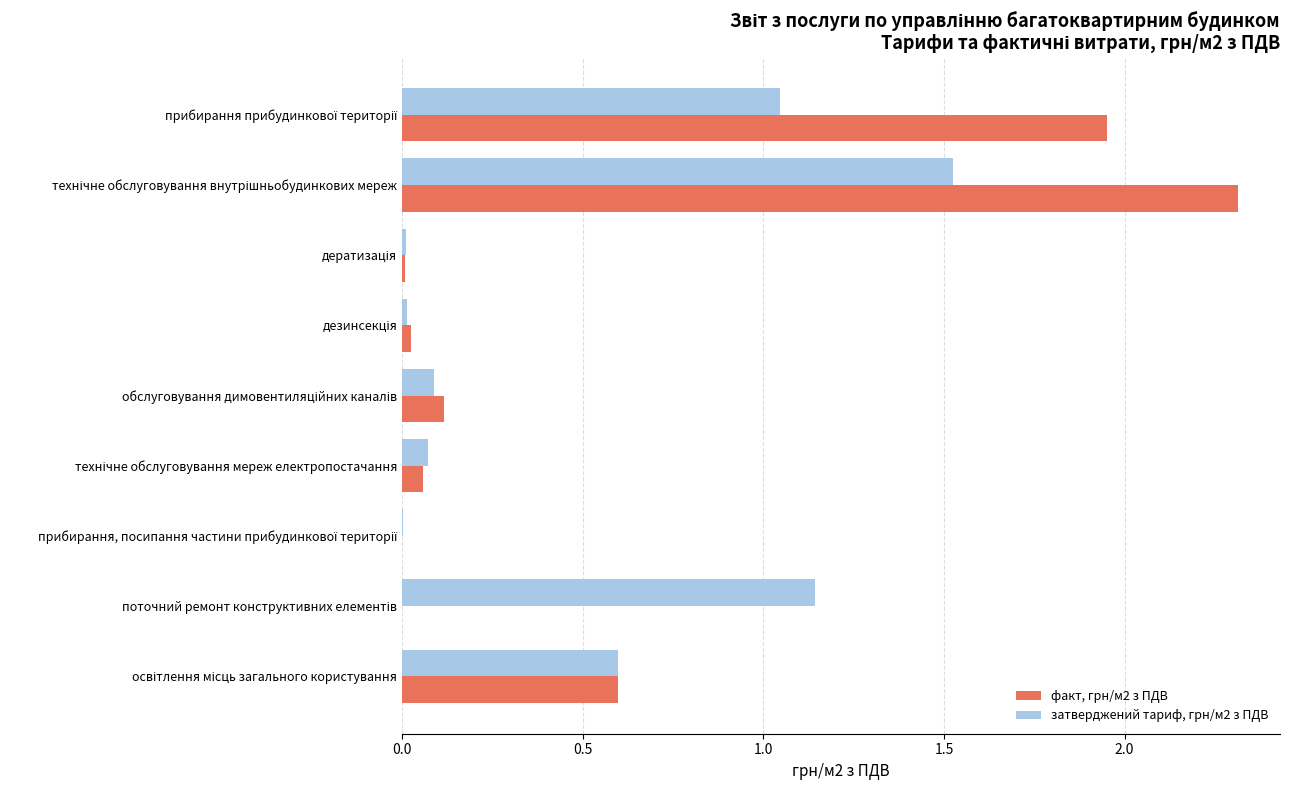

Reading right to left, extract all data points from this chart.

факт, грн/м2 з ПДВ: 0.6	0.0	0.0	0.1	0.1	0.0	0.0	2.3	1.9
затверджений тариф, грн/м2 з ПДВ: 0.6	1.1	0.0	0.1	0.1	0.0	0.0	1.5	1.0